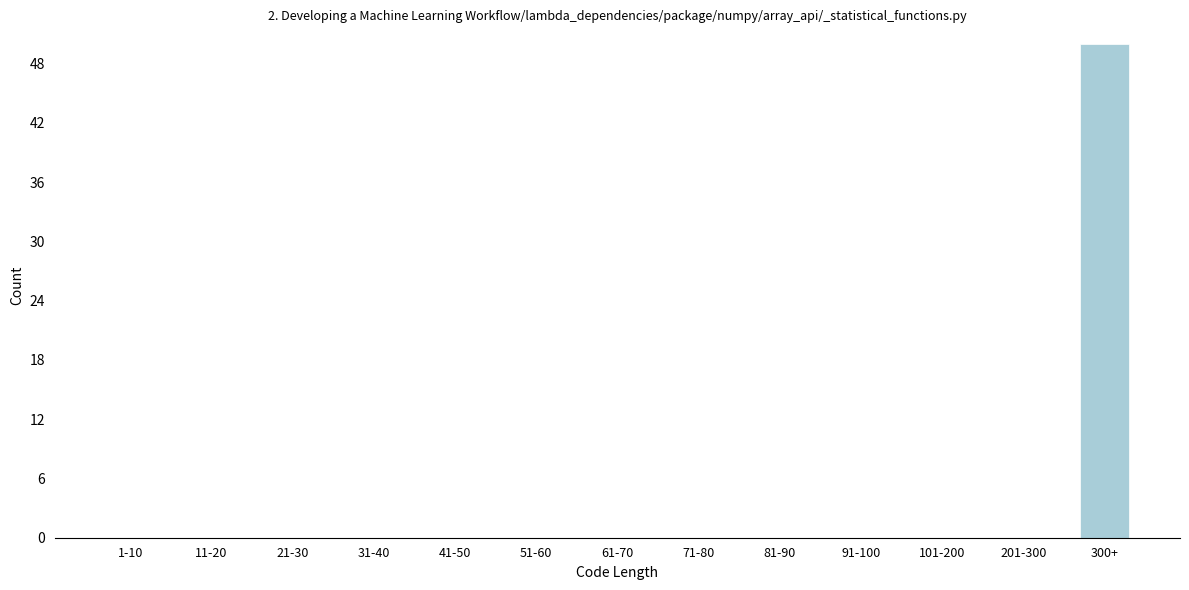

Reading left to right, extract all data points from this chart.

1-10=0	11-20=0	21-30=0	31-40=0	41-50=0	51-60=0	61-70=0	71-80=0	81-90=0	91-100=0	101-200=0	201-300=0	300+=50